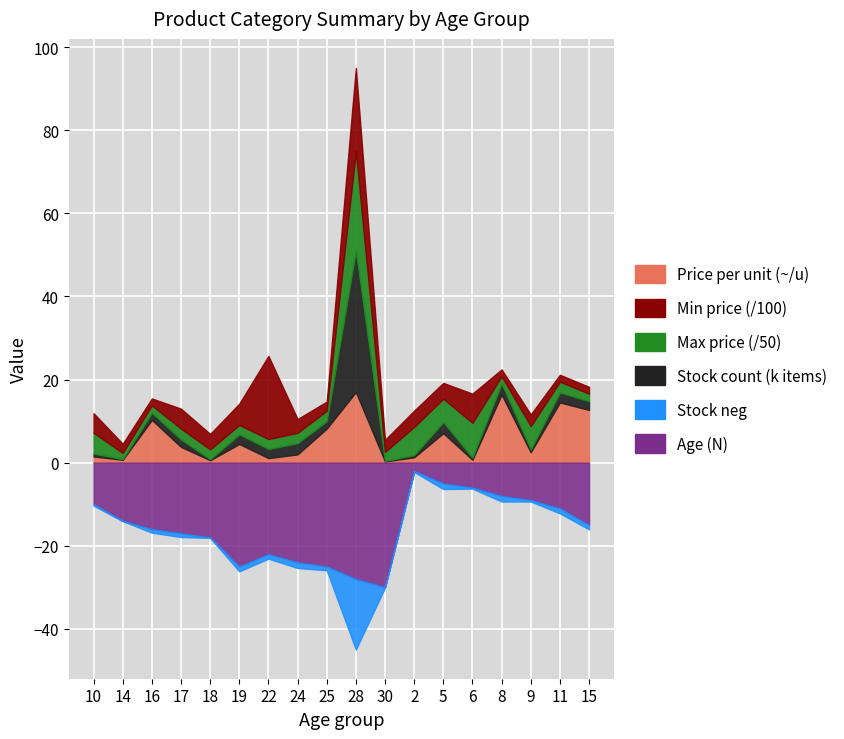

How many data points in Stock count (items) are above 1800?

8